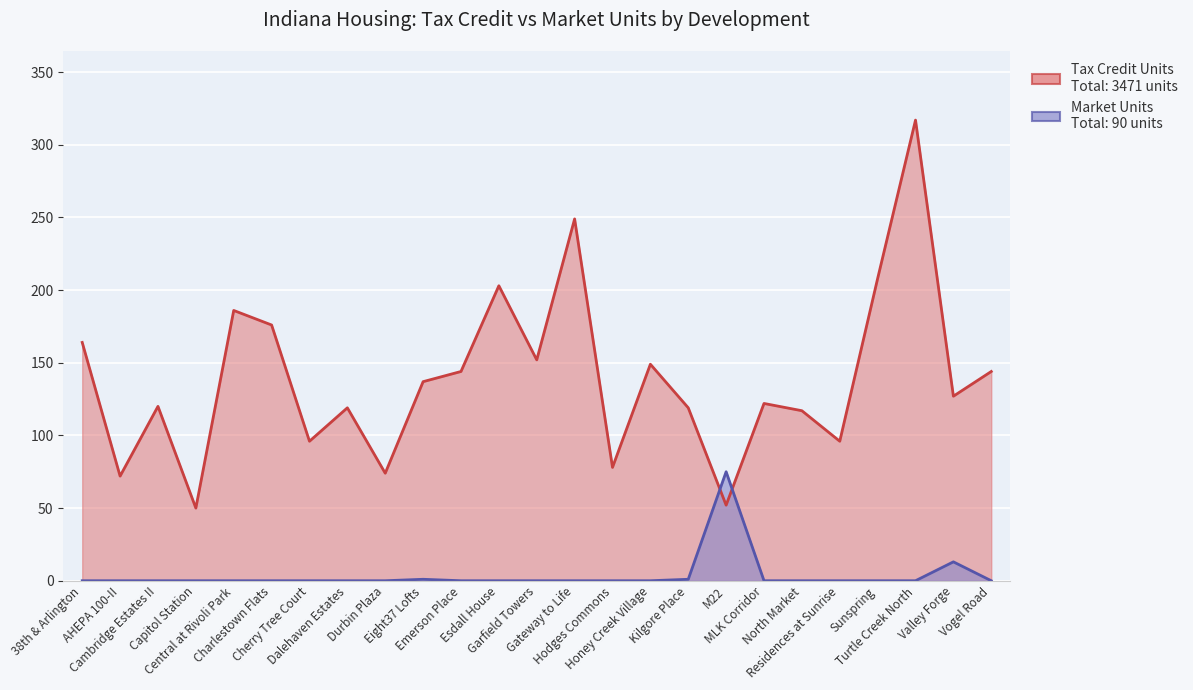

What is the difference between the maximum and second lowest values in the Market Units series?

75